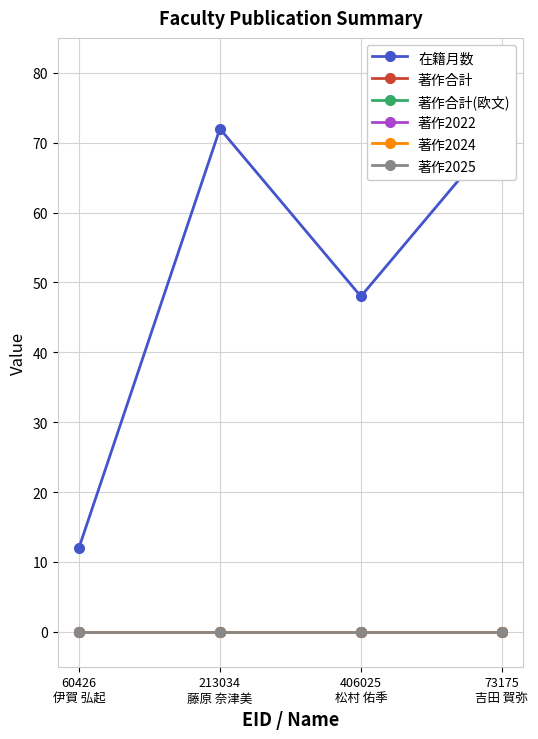

Rank the series by their maximum value, from lowest to highest.

著作合計, 著作合計(欧文), 著作2022, 著作2024, 著作2025, 在籍月数